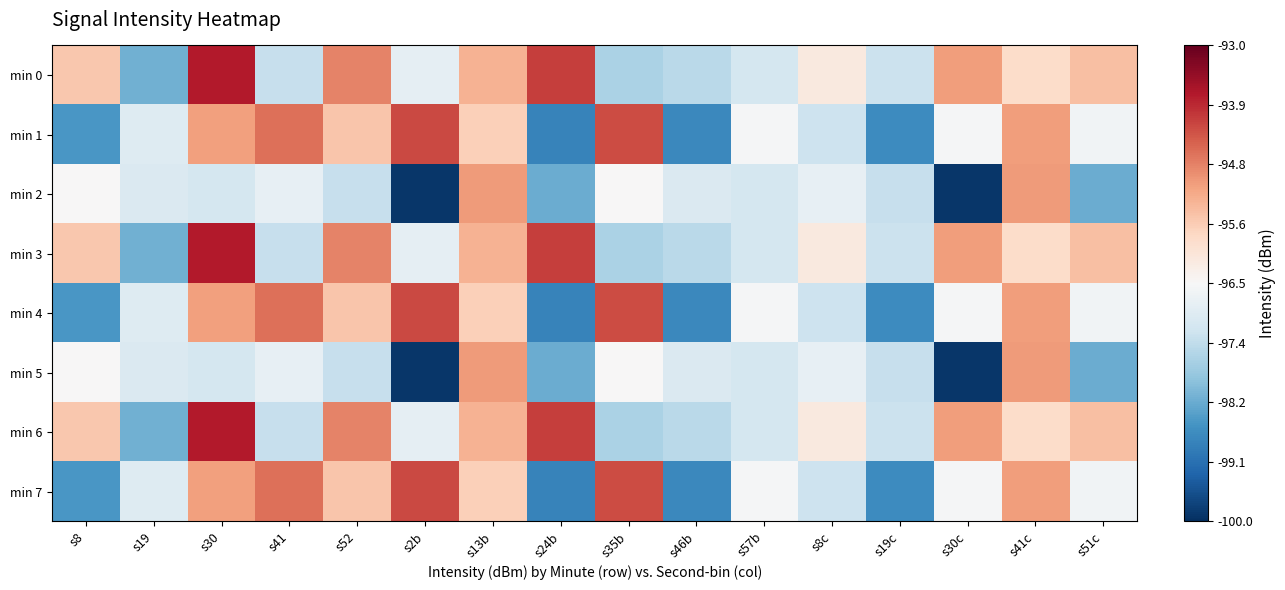

Which has a higher value, s57b or s13b?

s13b